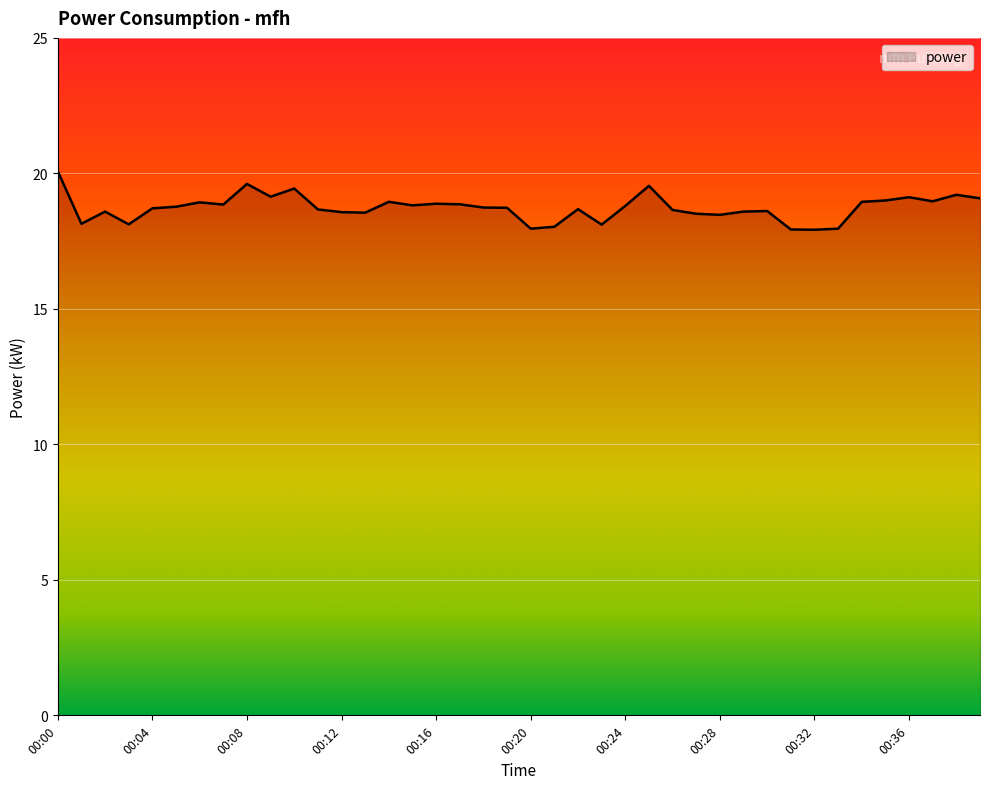

What is the minimum value shown in the chart?

17.9